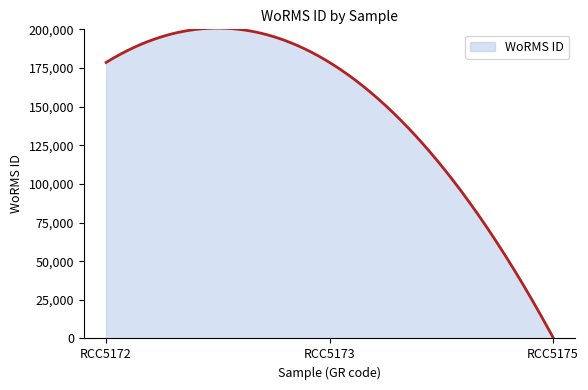

What is the difference between the maximum and minimum values?

200010.1